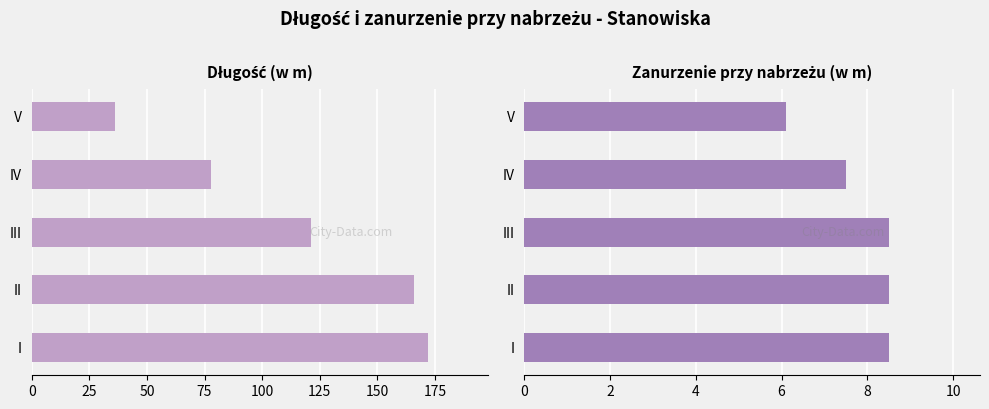

What is the value of the Długość (w m) bar at the 4th from the left?

78.0